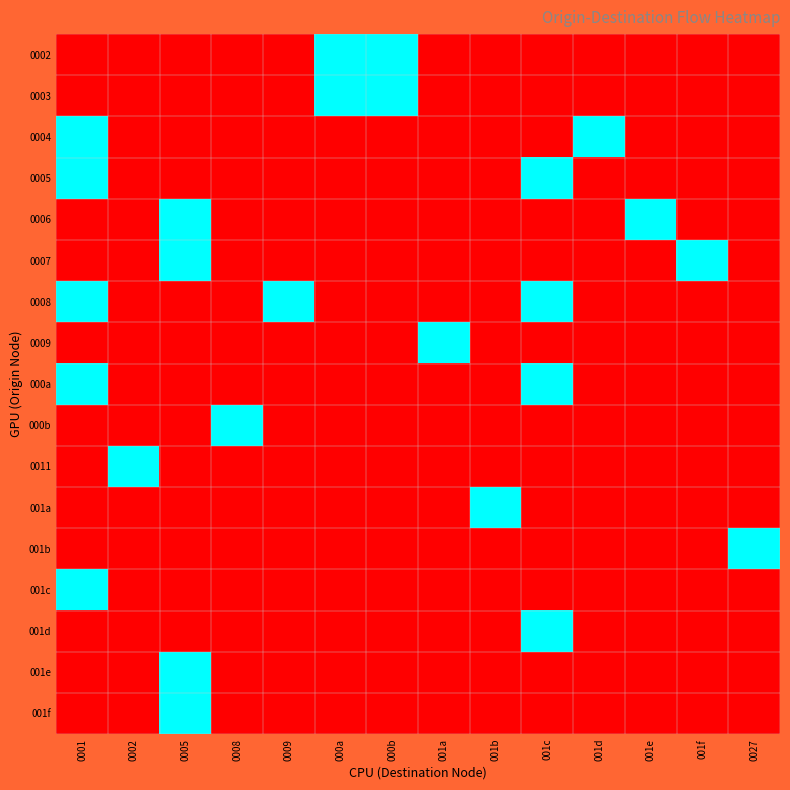

What is the spread (max minus min) of values at 0008?

1